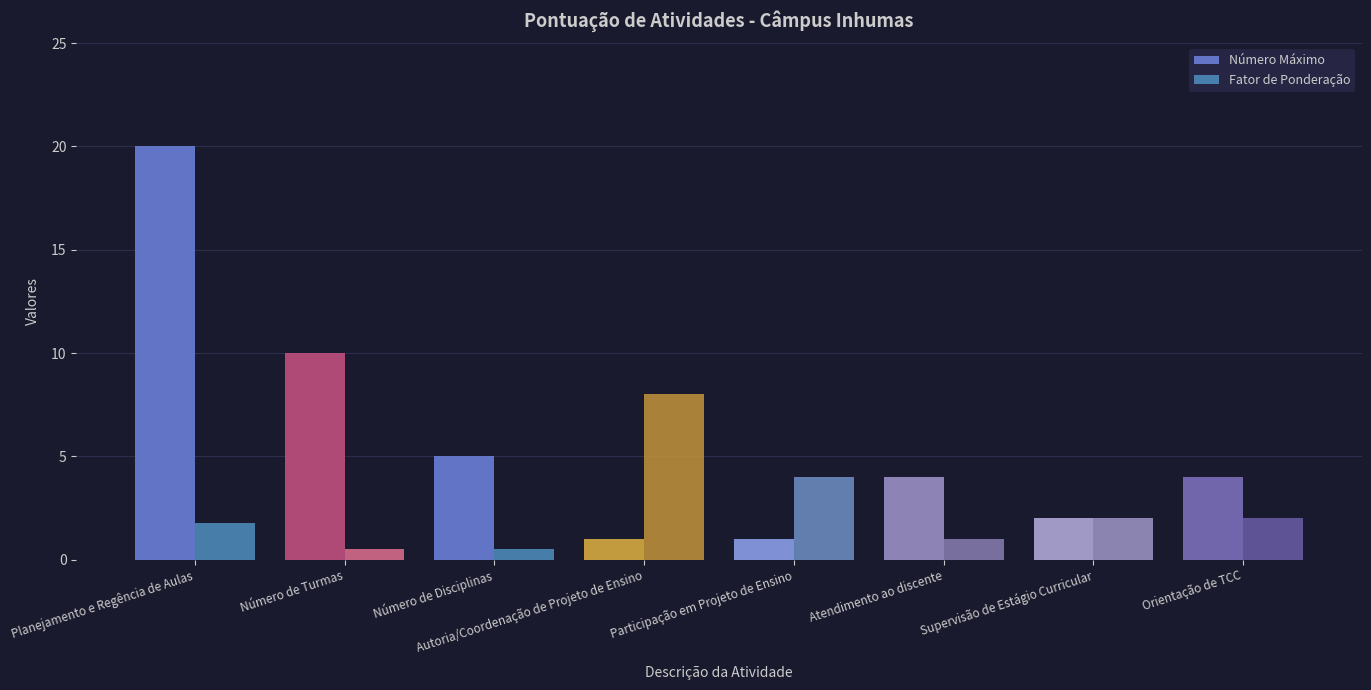

What position from the right is Supervisão de Estágio Curricular?

2